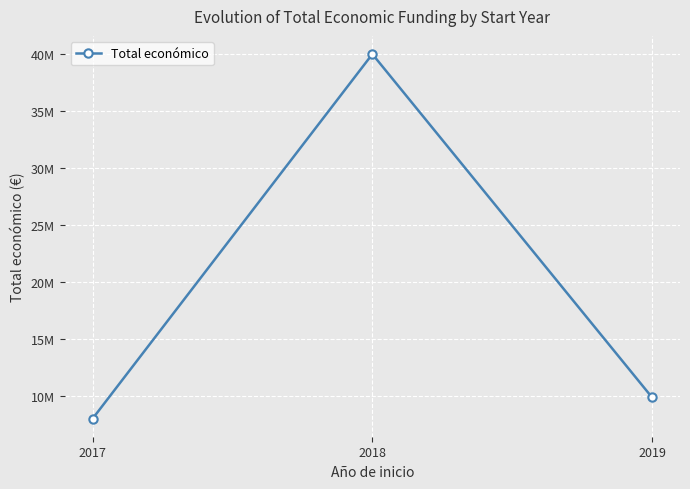

Is this an area chart (filled region under the line)?

No